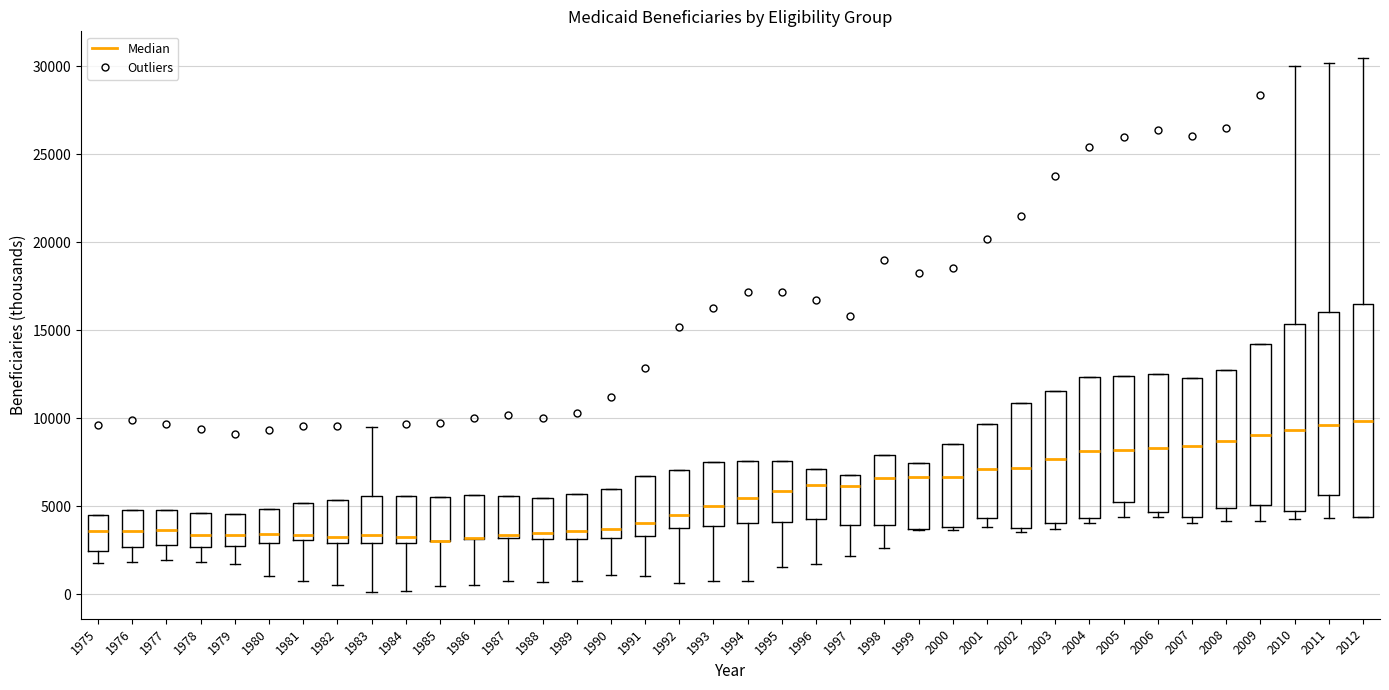

Where is the lower edge of the box at x = 1978 on the y-axis? The values are not printed on the chart, so give them approximately, as read against the axis.

2500